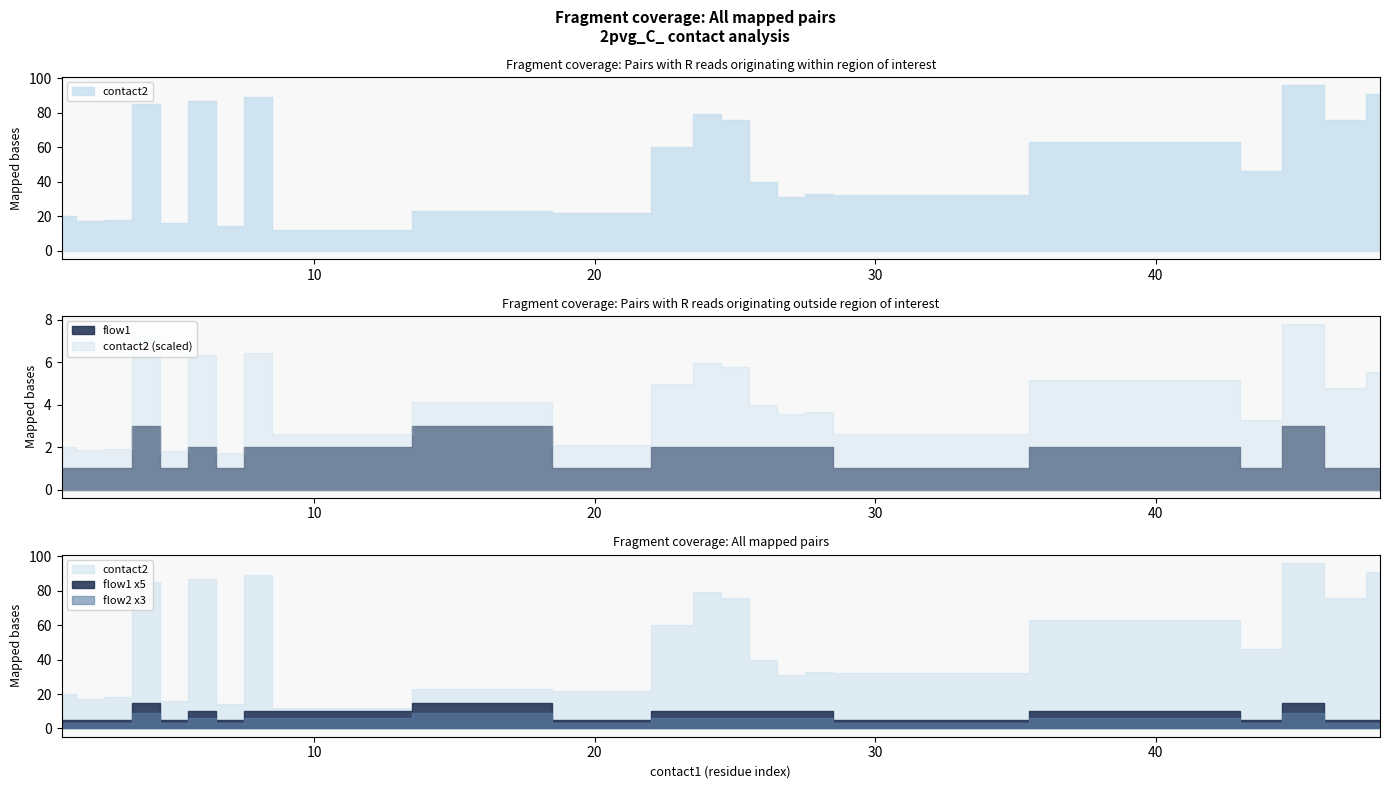

What is the minimum value for contact2?

11